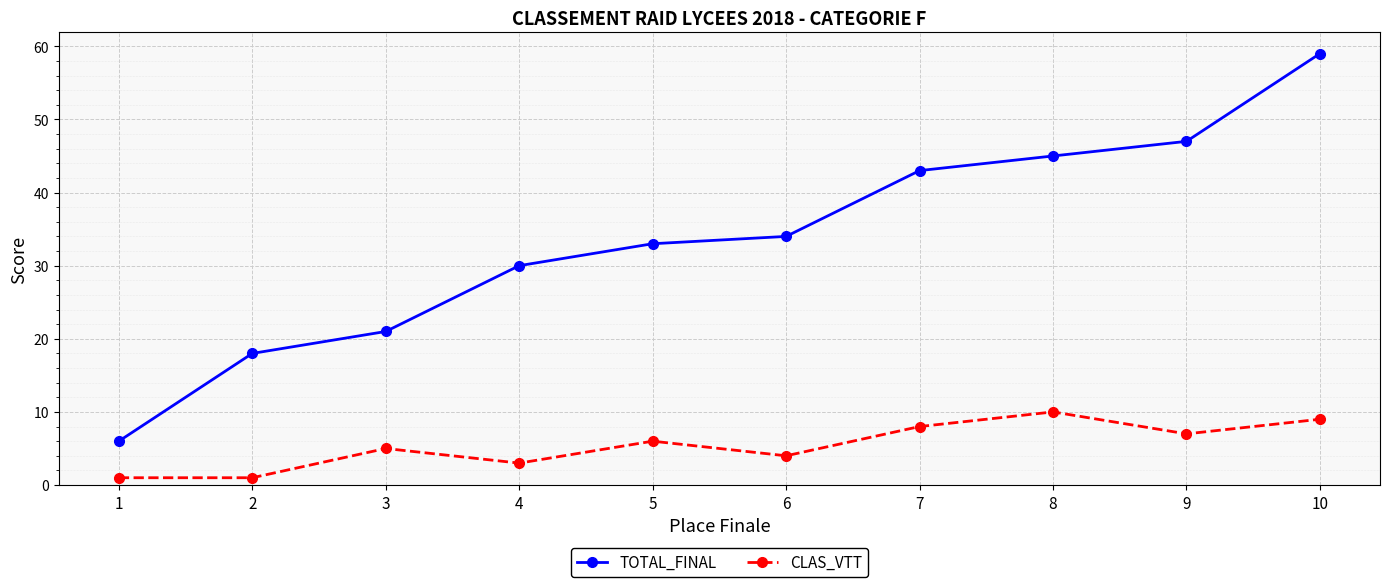

What is the highest value of the TOTAL_FINAL series?

59